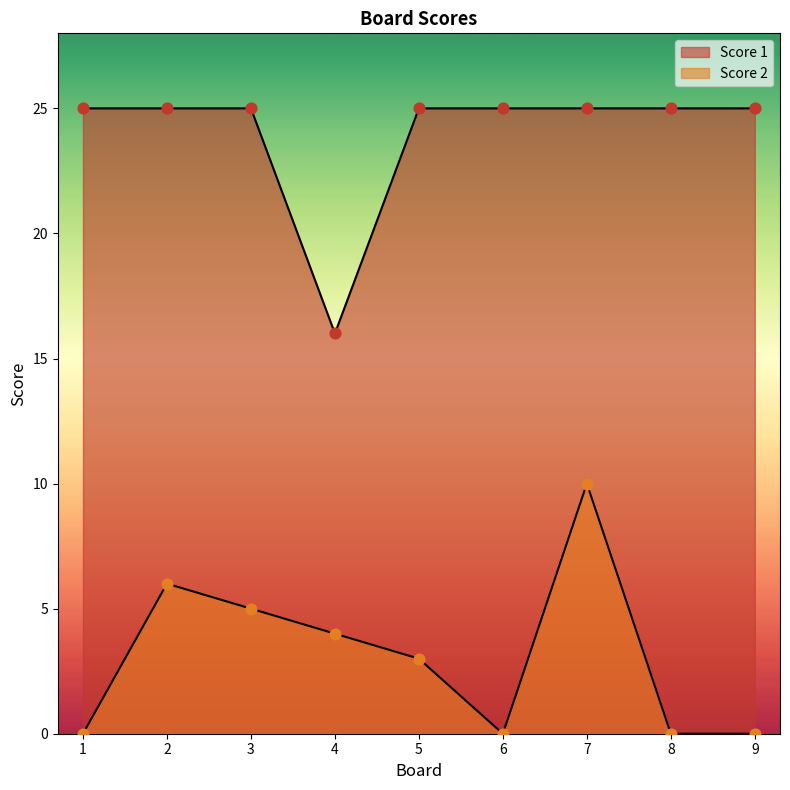

What is the total value across all series at 3?

30